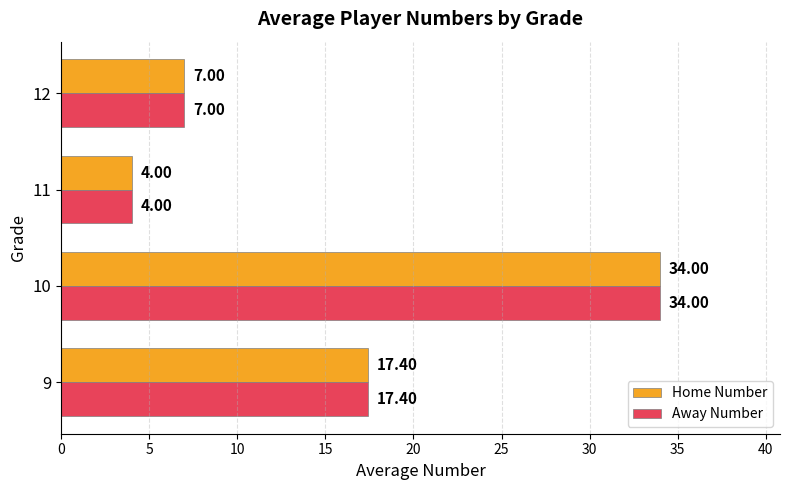

List the labels in order of Home Number value, largest first.

10, 9, 12, 11